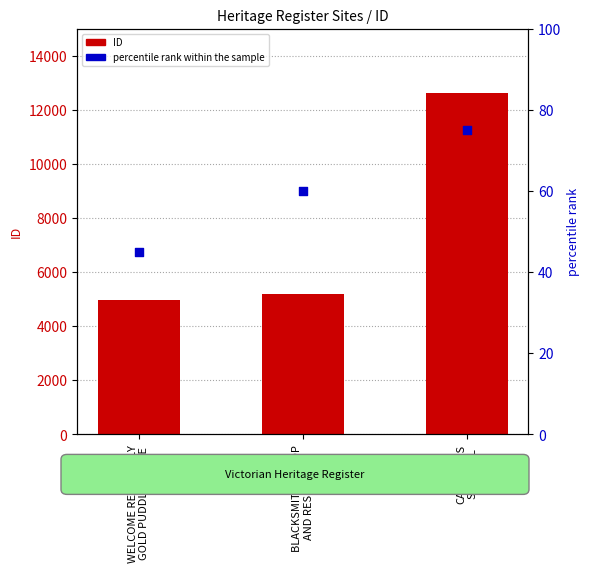

At which category is the sum across all series the highest?

CAMERONS
SAW MILL